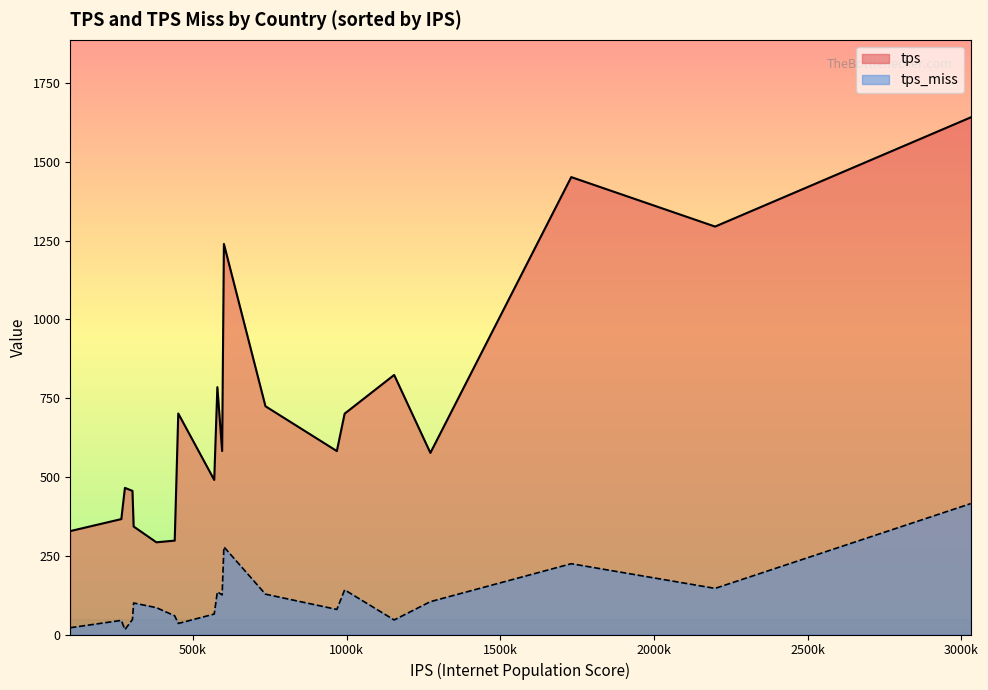

Which series has the widest spread of values?

tps